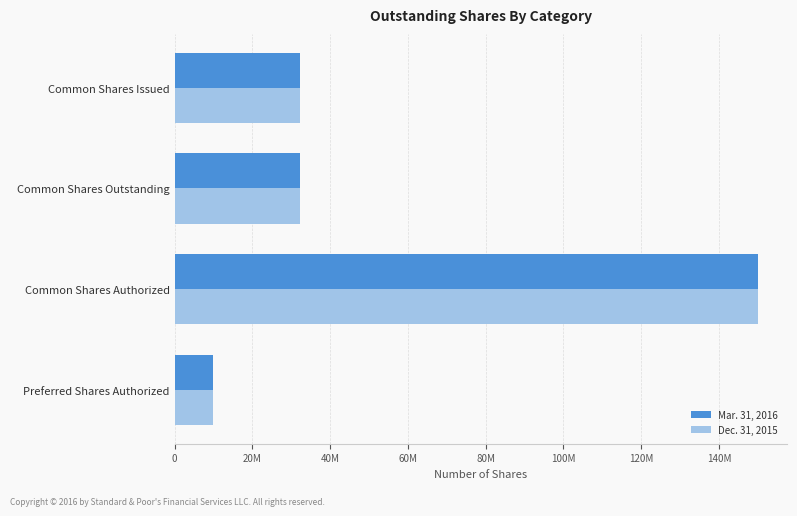

What are all the series names shown in the legend?

Mar. 31, 2016, Dec. 31, 2015